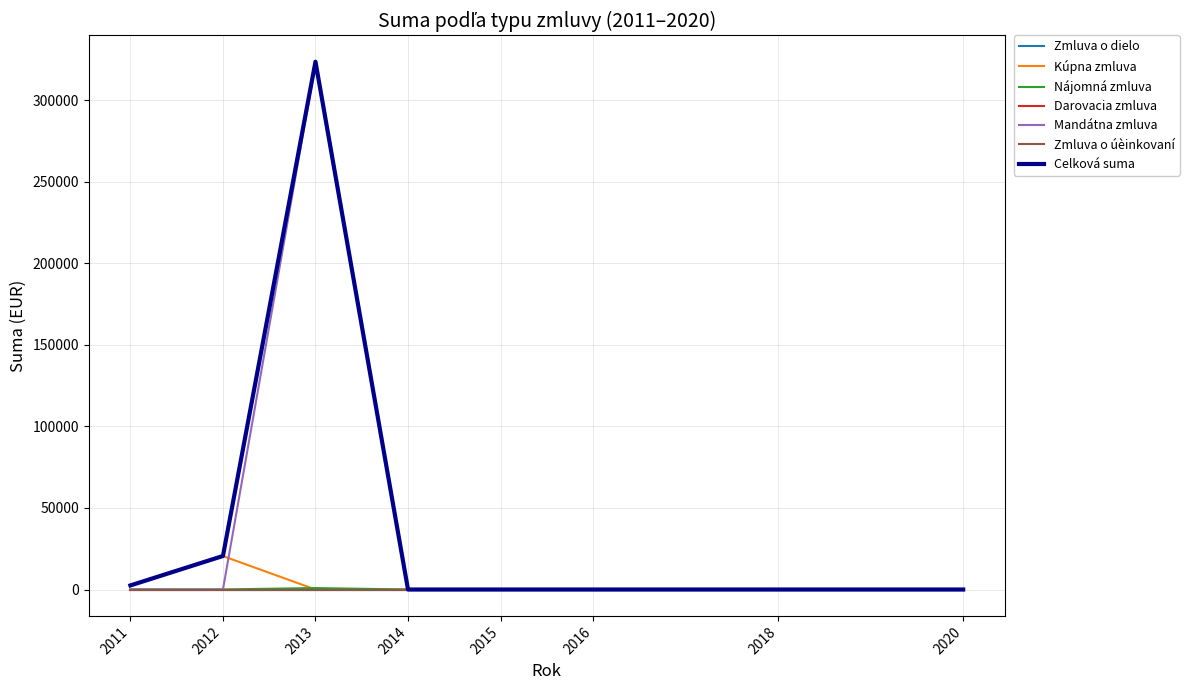

Is this an area chart (filled region under the line)?

No